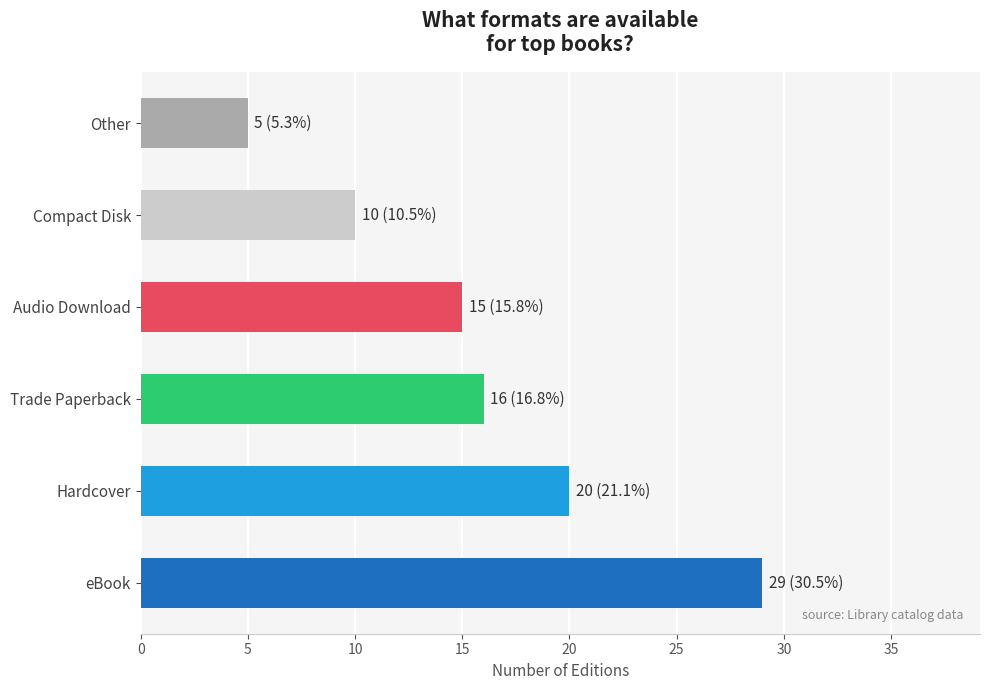

Reading left to right, what are all the values shown in this chart?

29	20	16	15	10	5